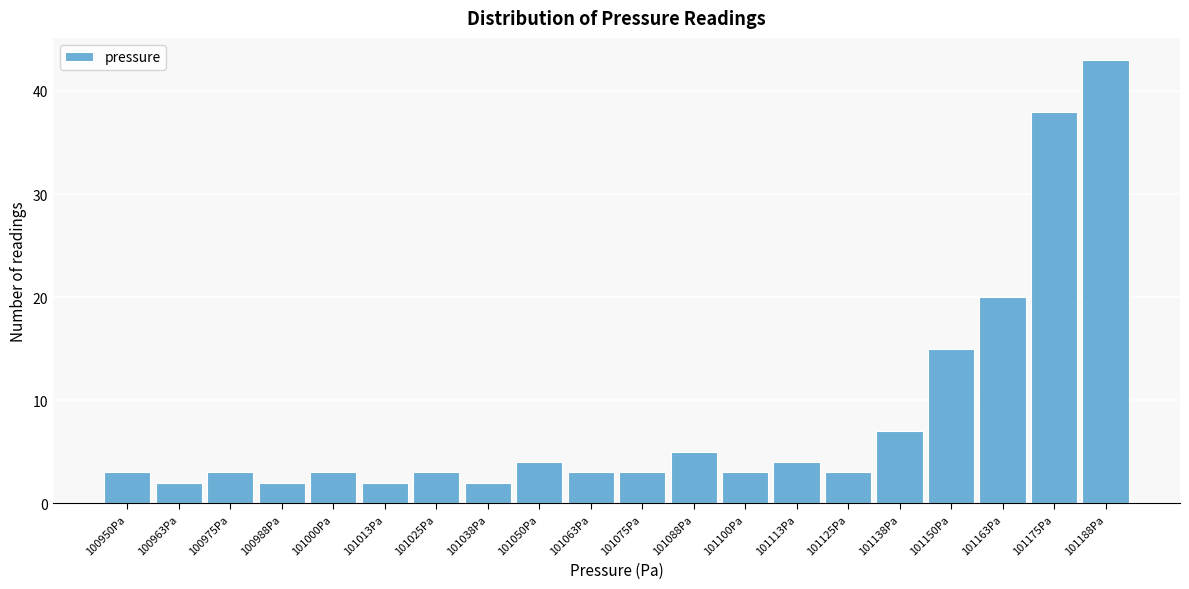

Reading left to right, list all the values displayed in this chart.

3	2	3	2	3	2	3	2	4	3	3	5	3	4	3	7	15	20	38	43